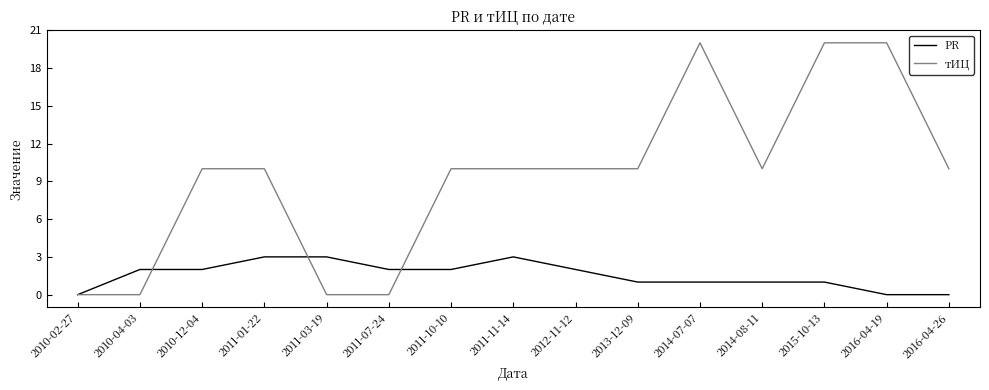

What is the sum of the тИЦ values at 2011-07-24 and 2014-07-07?

20